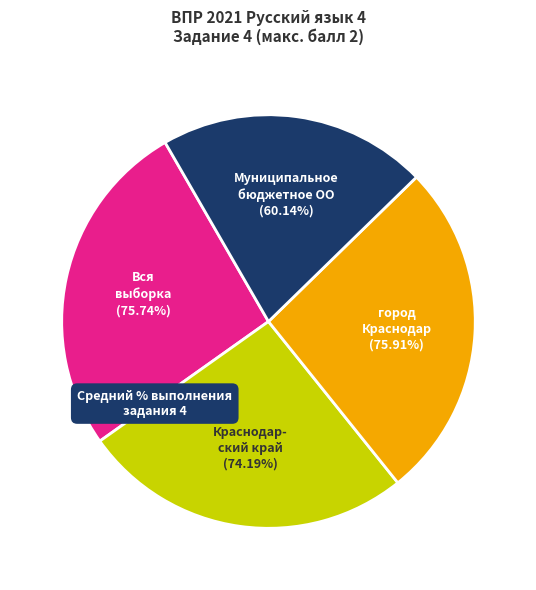

To the nearest percent, what is the average slice percentage?

25%